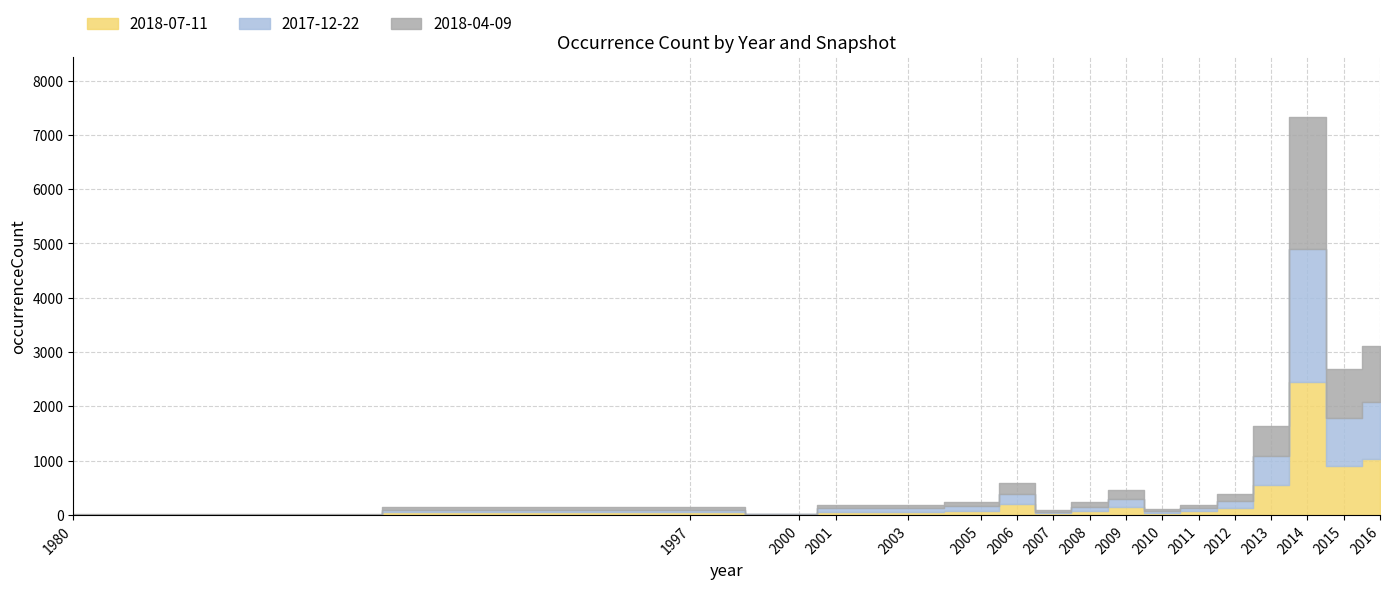

What is the sum of all 2018-07-11 values?

5861